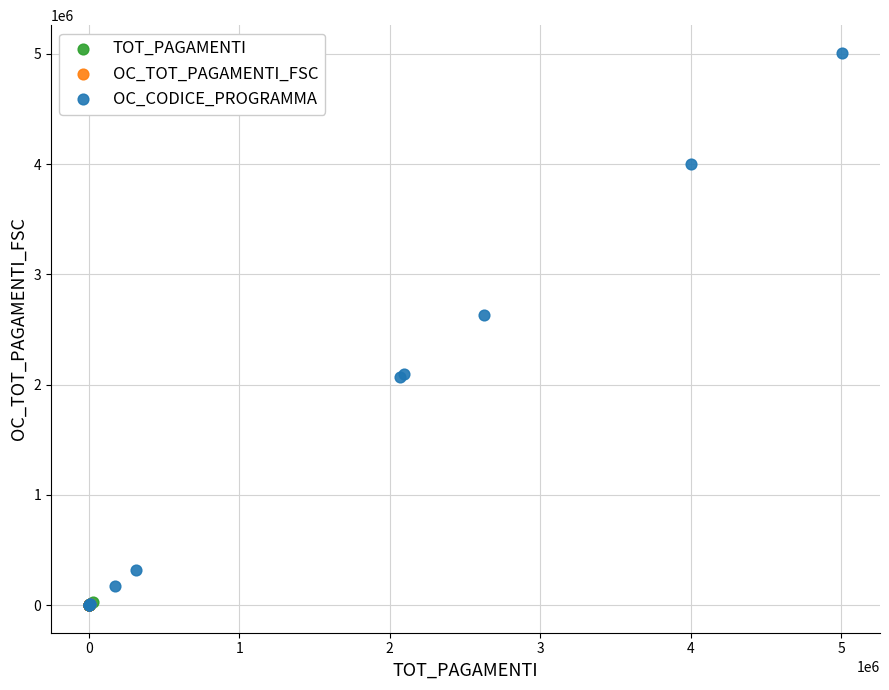

Which series contains the highest Y value?

OC_CODICE_PROGRAMMA